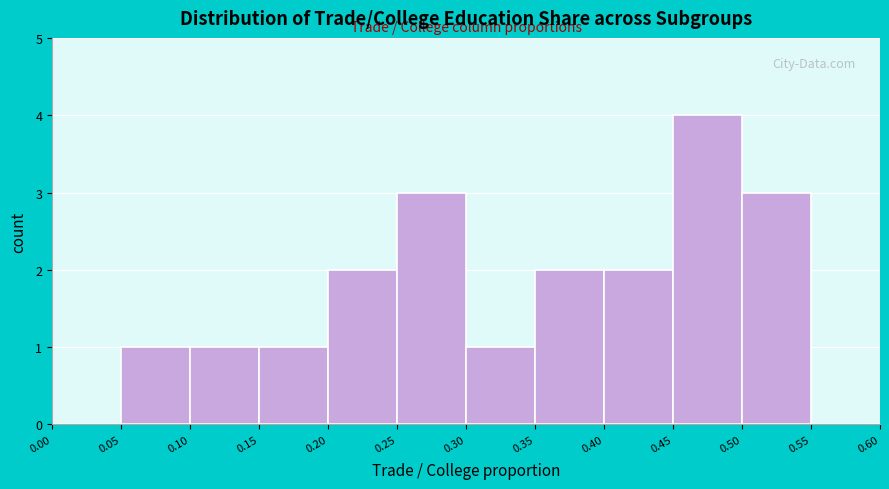

Reading left to right, transcribe this chart: for each bar, give the range it covers on the x-axis and its height. The values are not printed on the chart, so give them approximately, as read against the axis.

0.00 to 0.05: 0
0.05 to 0.10: 1
0.10 to 0.15: 1
0.15 to 0.20: 1
0.20 to 0.25: 2
0.25 to 0.30: 3
0.30 to 0.35: 1
0.35 to 0.40: 2
0.40 to 0.45: 2
0.45 to 0.50: 4
0.50 to 0.55: 3
0.55 to 0.60: 0